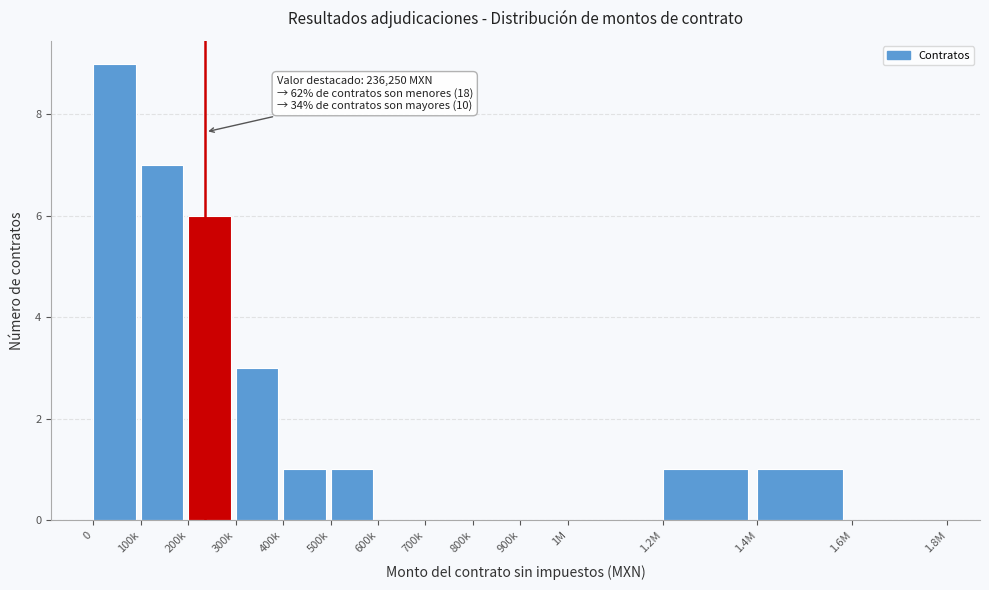

Reading left to right, extract all data points from this chart.

0=9	100k=7	200k=6	300k=3	400k=1	500k=1	600k=0	700k=0	800k=0	900k=0	1M=0	1.2M=1	1.4M=1	1.6M=0